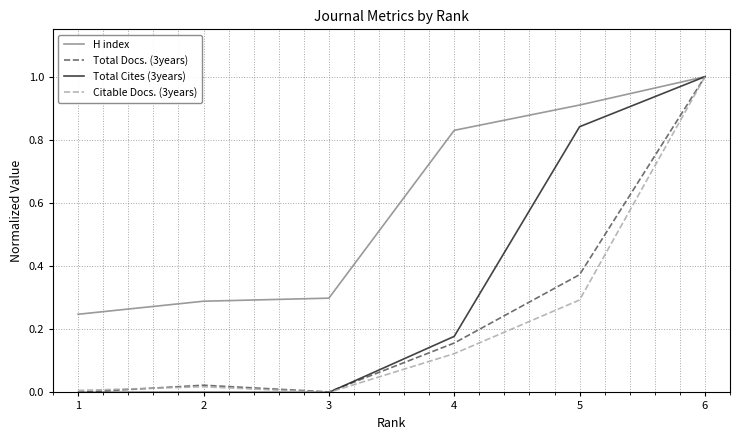

The value of Total Docs. (3years) at 4 is 0.3. True or false?

False